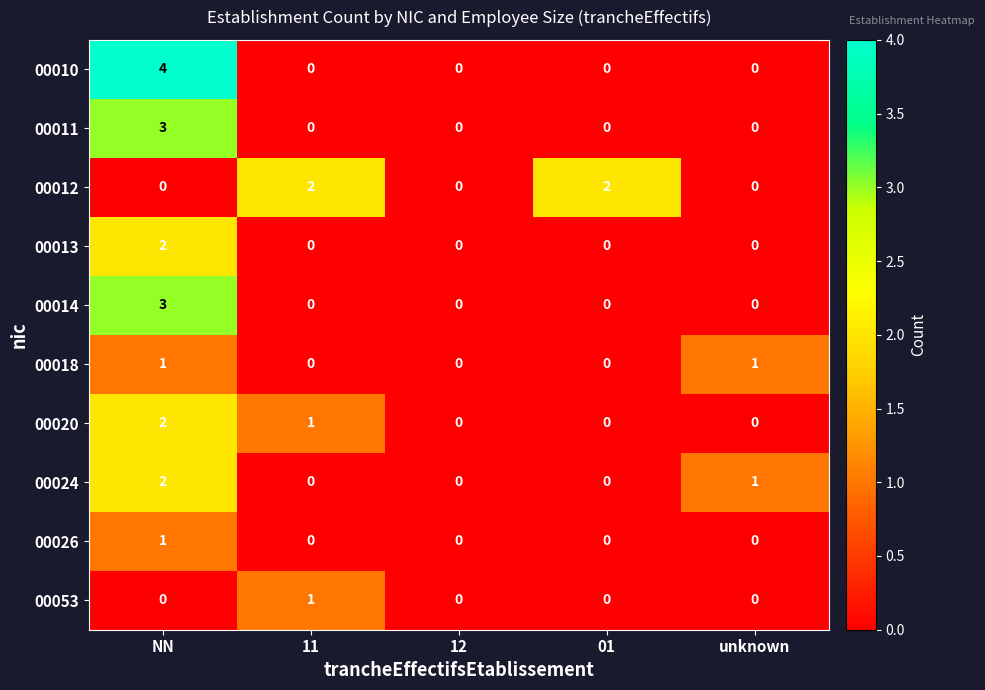

How many data points in 00053 are above 0?

1